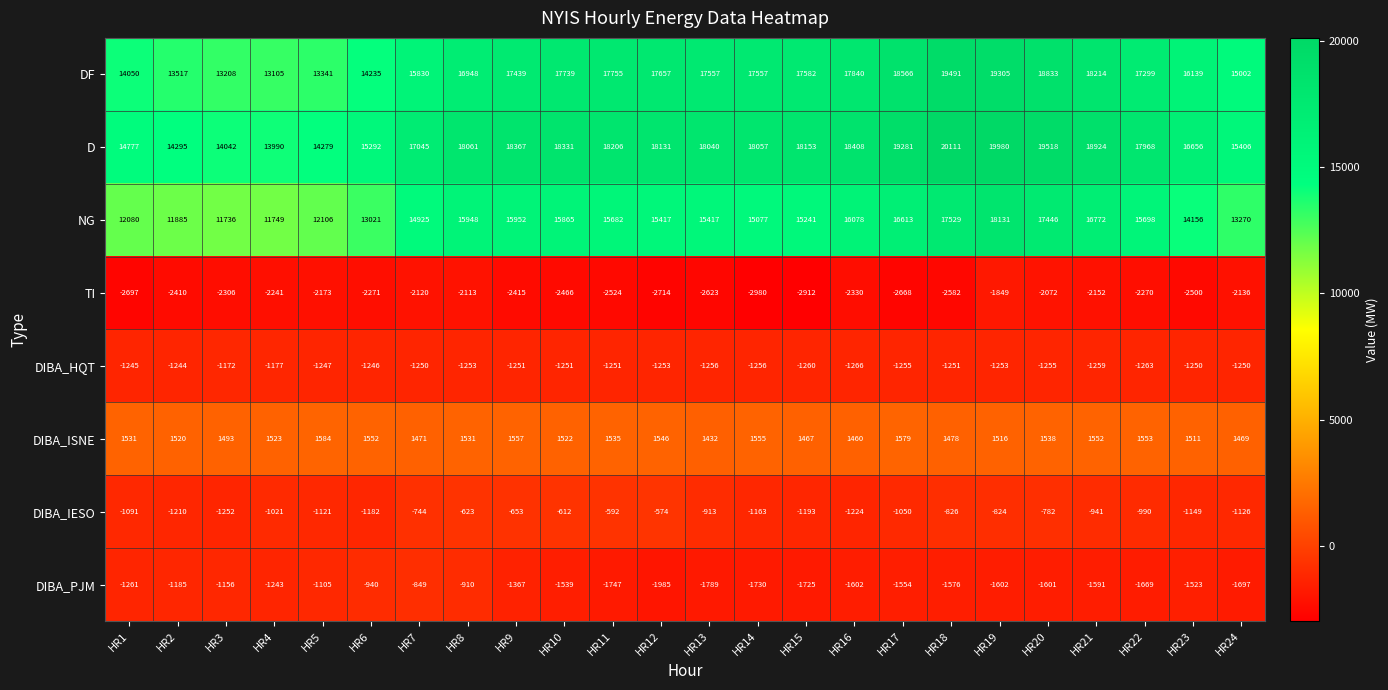

Between HR14 and HR16, which series saw the biggest shift?

NG